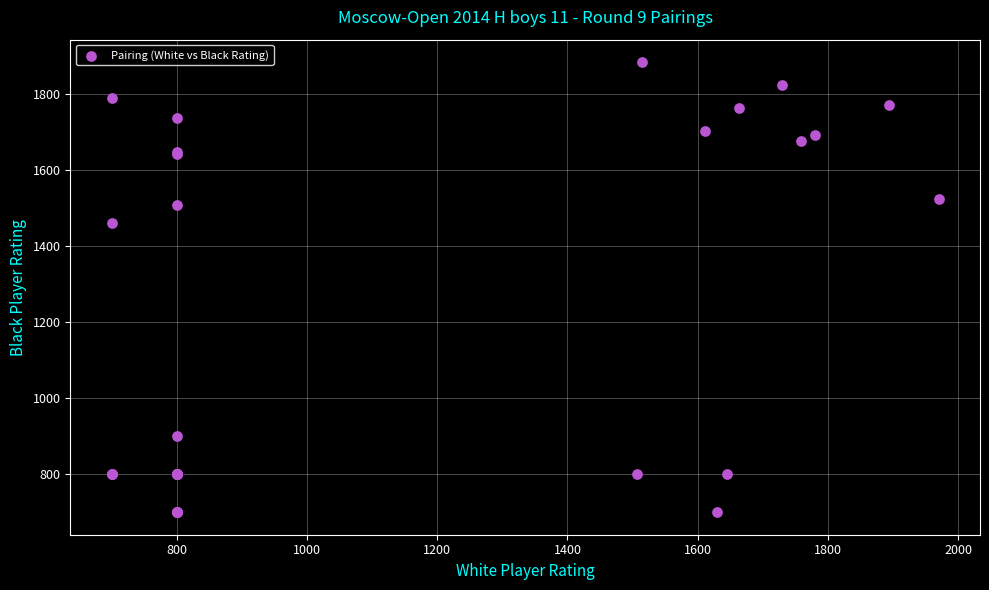

What Y value in the scatter plot is closest to 1291?

1460